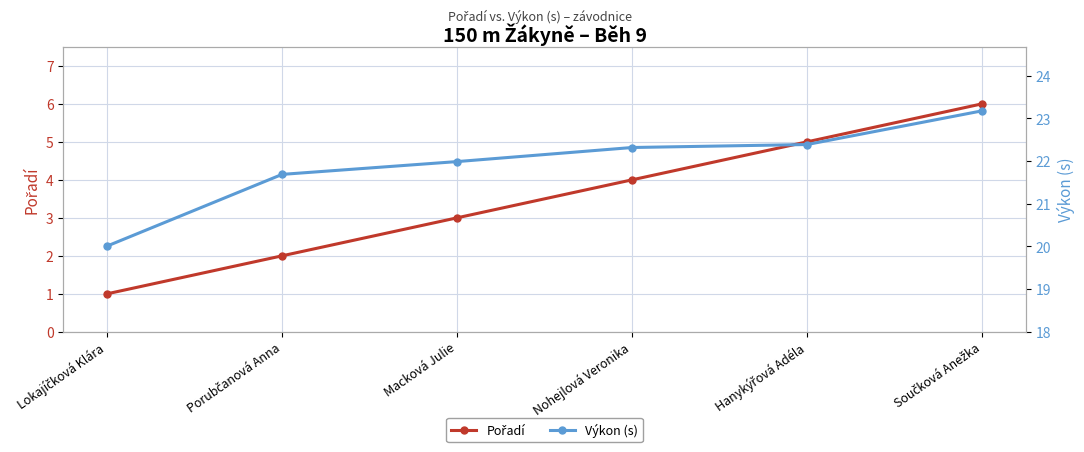

List the series in order of their overall mean, lowest first.

Pořadí, Výkon (s)